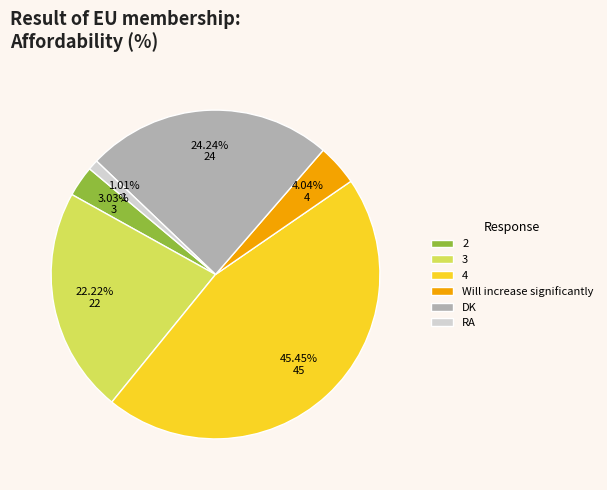

Which slice is the smallest?

RA